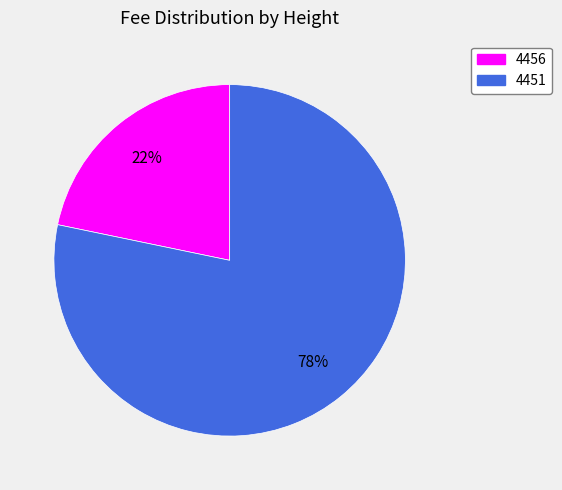

Combined, do 4456 and 4451 account for over 50%?

Yes